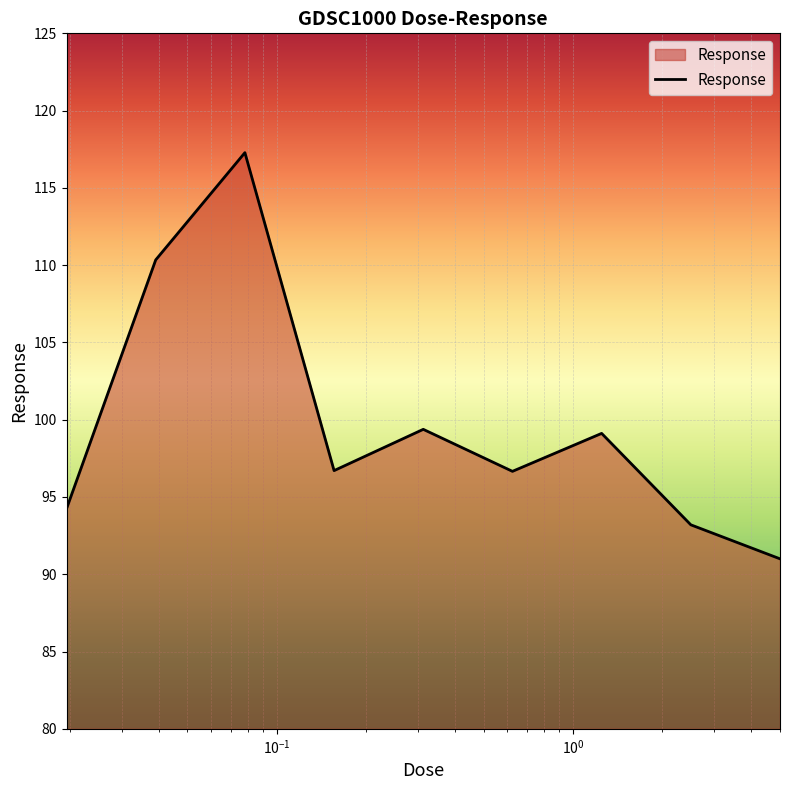

How many values are below 96?

3